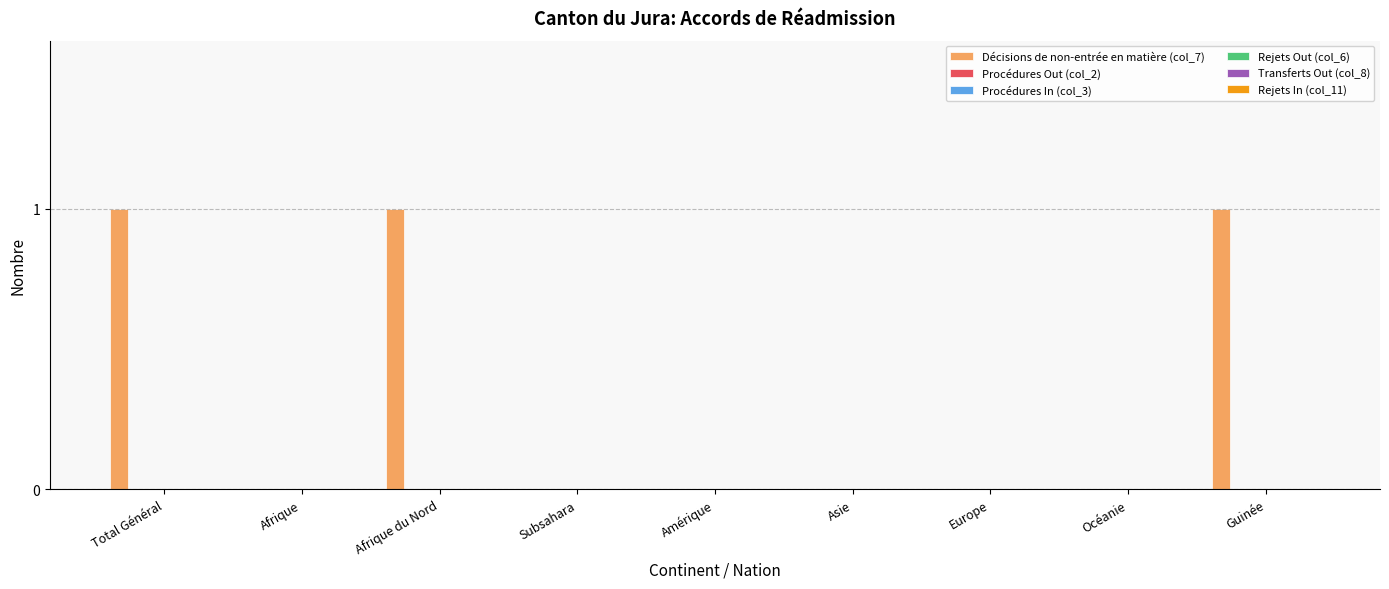

How many series are shown in this chart?

1